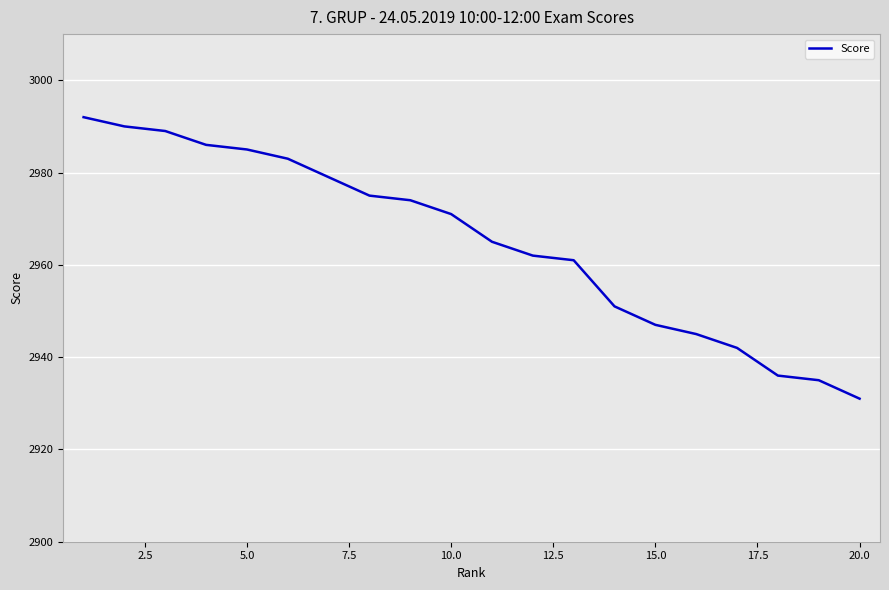

What is the maximum value shown in the chart?

2992